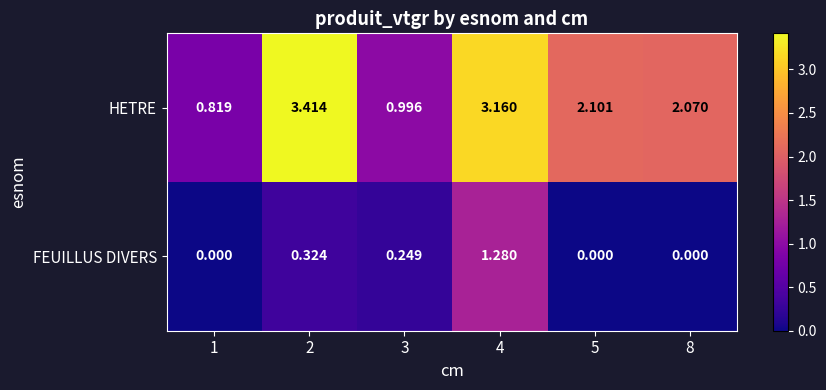

Rank the series by their average value, from highest to lowest.

HETRE, FEUILLUS DIVERS